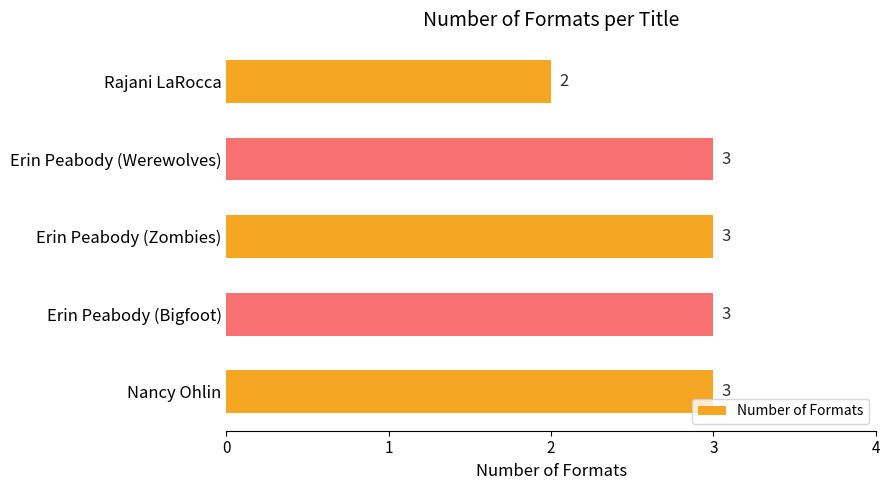

What is the label of the 5th bar from the top?

Nancy Ohlin